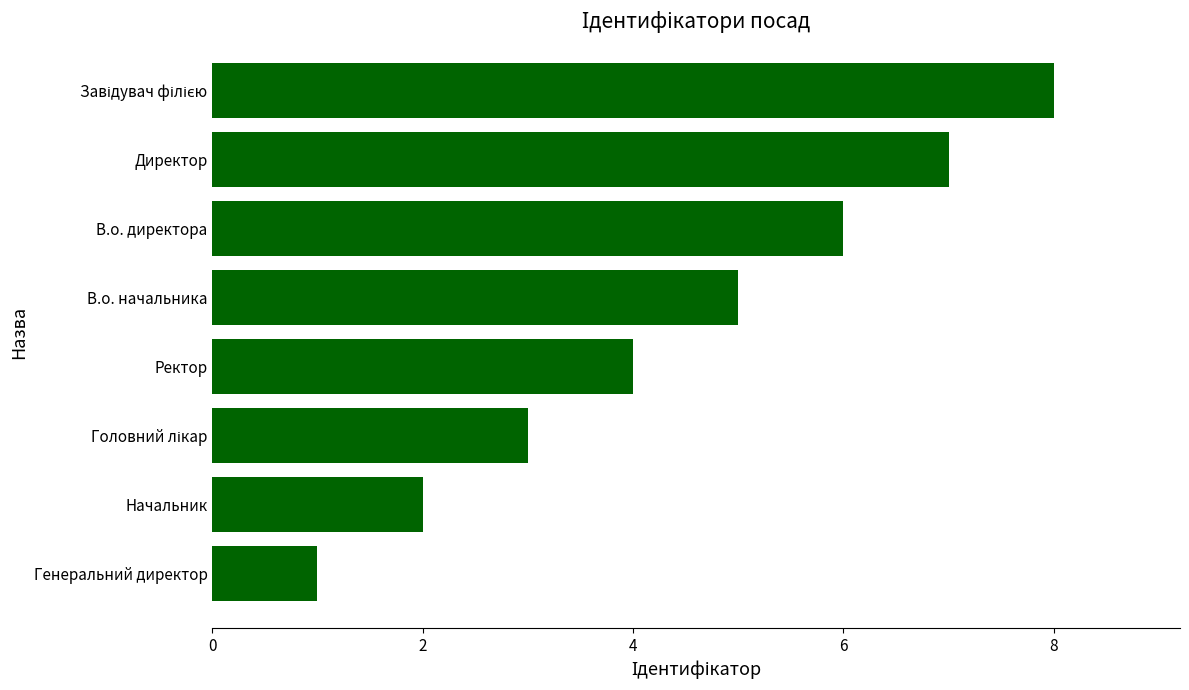

Which has a higher value, Директор or Начальник?

Директор